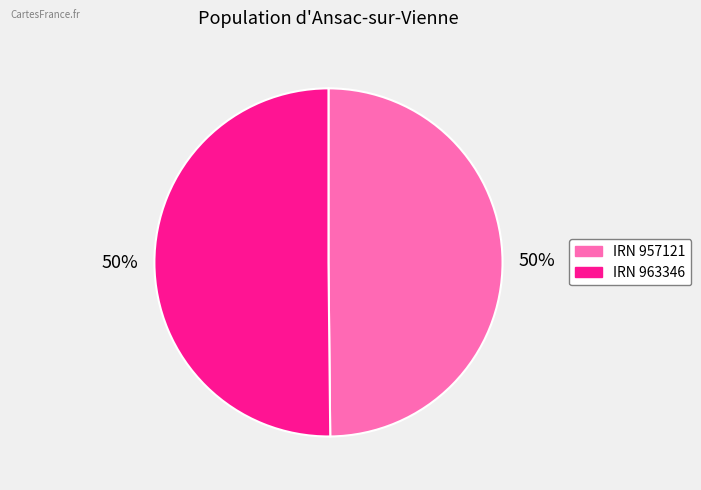

Count the number of slices in the pie.

2